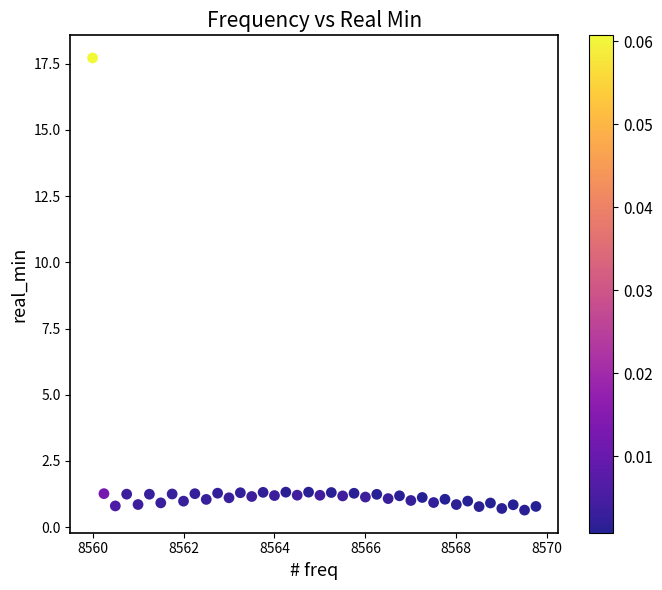

What is the range of X values (max minus min)?

9.8